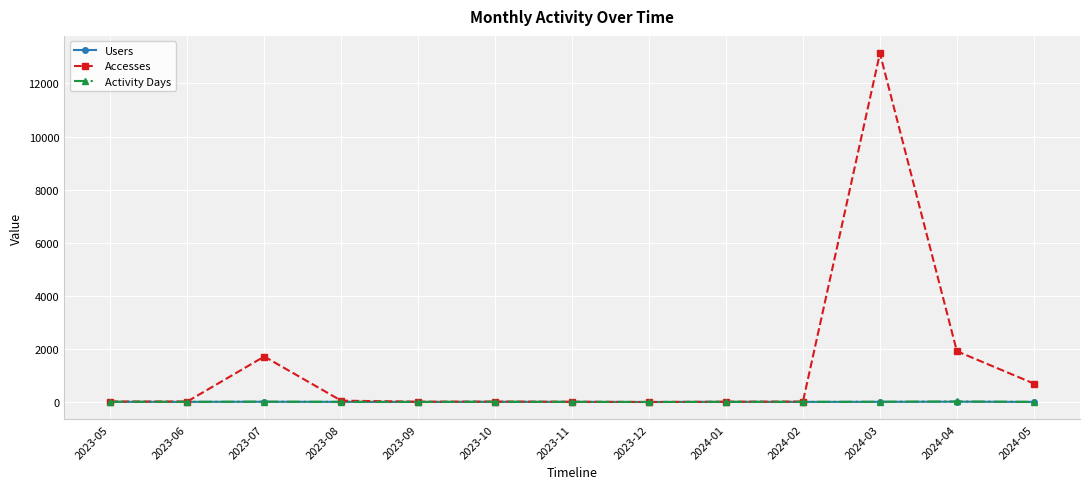

Which series has the widest spread of values?

Accesses